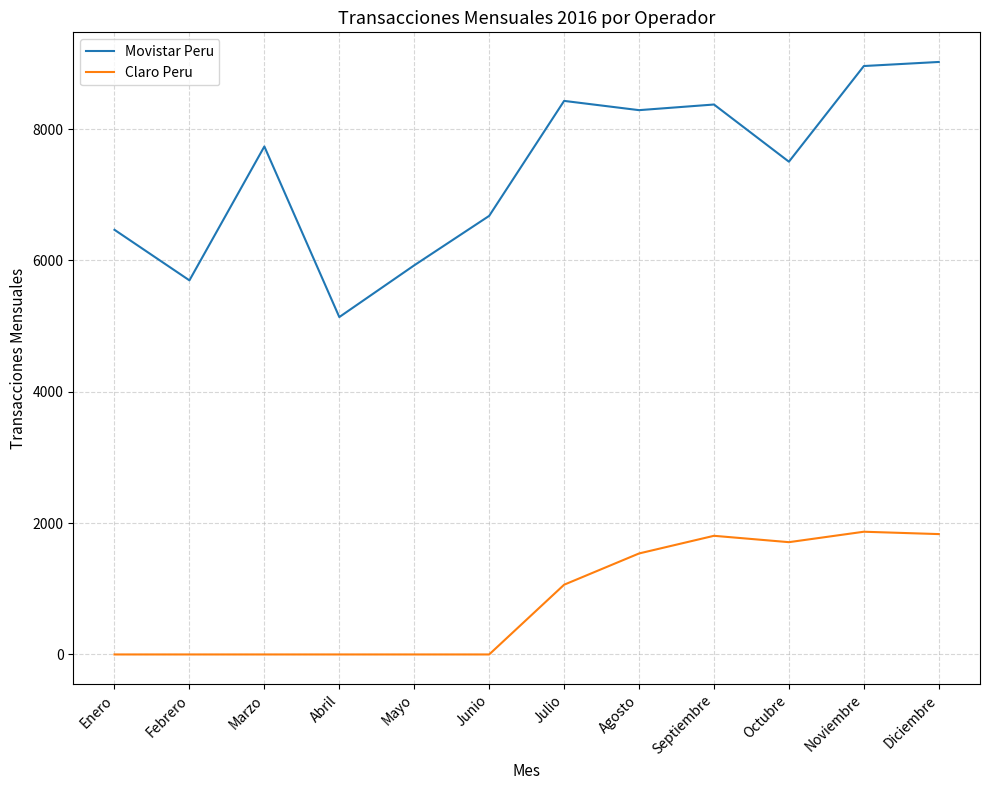

What is the difference between the maximum and minimum values in the Claro Peru series?

1869